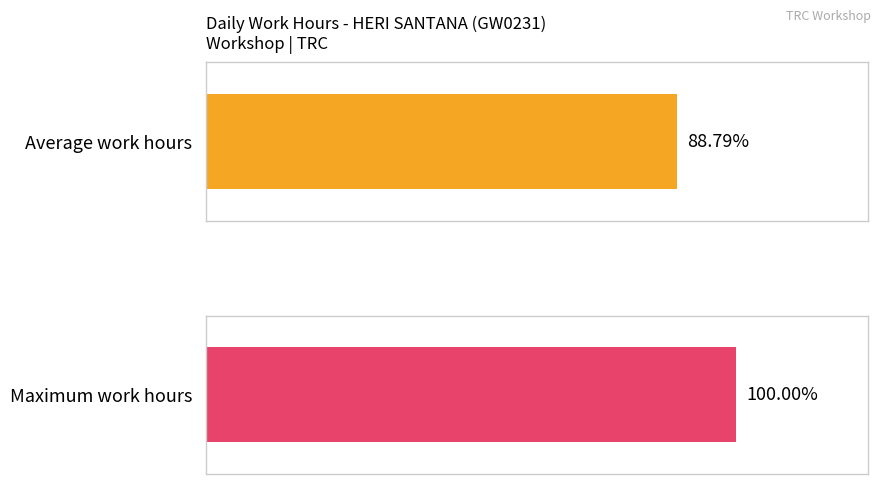

The chart shows a value of 6.9 at 2. True or false?

False